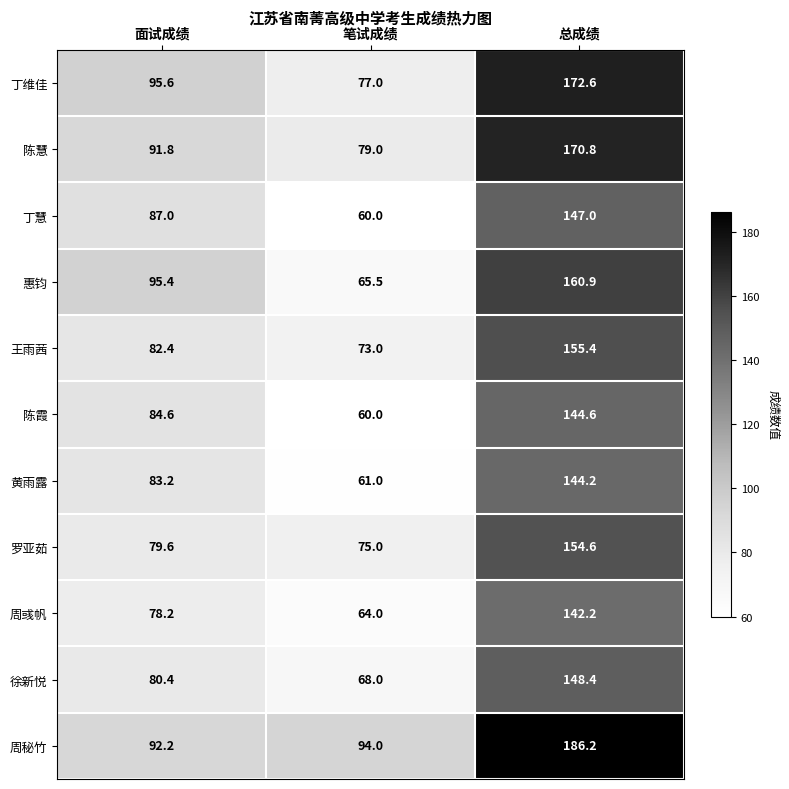

Which series has the largest range (max minus min)?

丁维佳